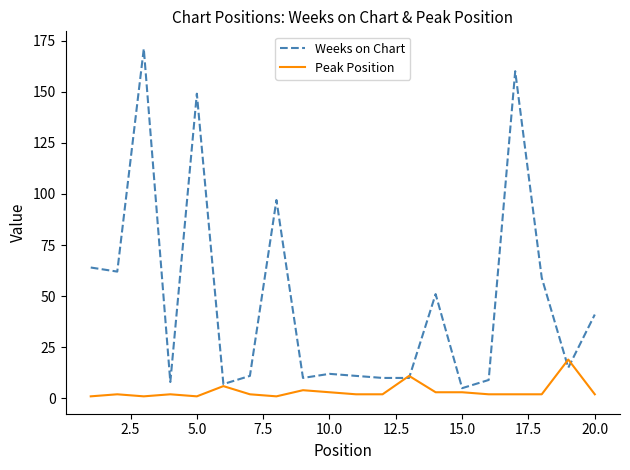

Count the number of categories in the chart.

20